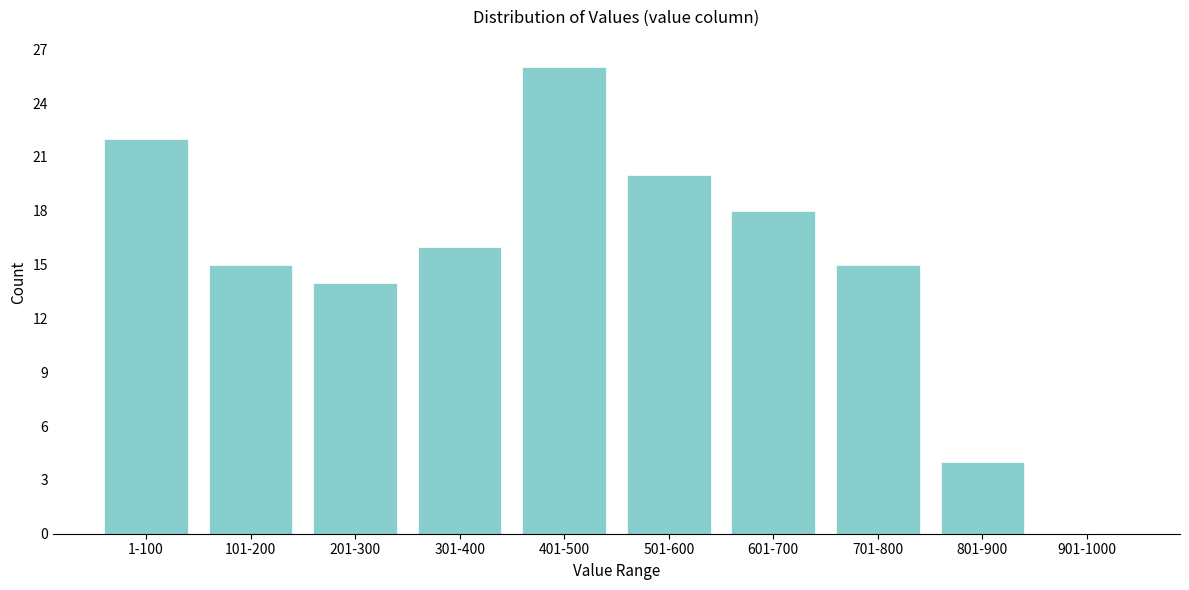

Reading right to left, list all the values displayed in this chart.

901-1000=0	801-900=4	701-800=15	601-700=18	501-600=20	401-500=26	301-400=16	201-300=14	101-200=15	1-100=22